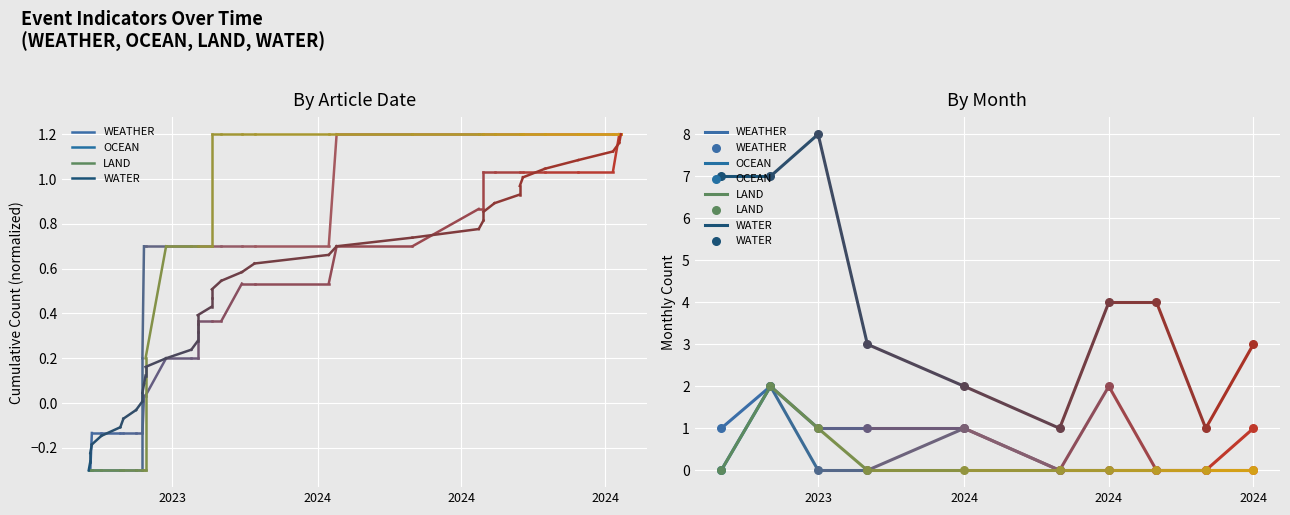

Which series contains the highest Y value?

WATER